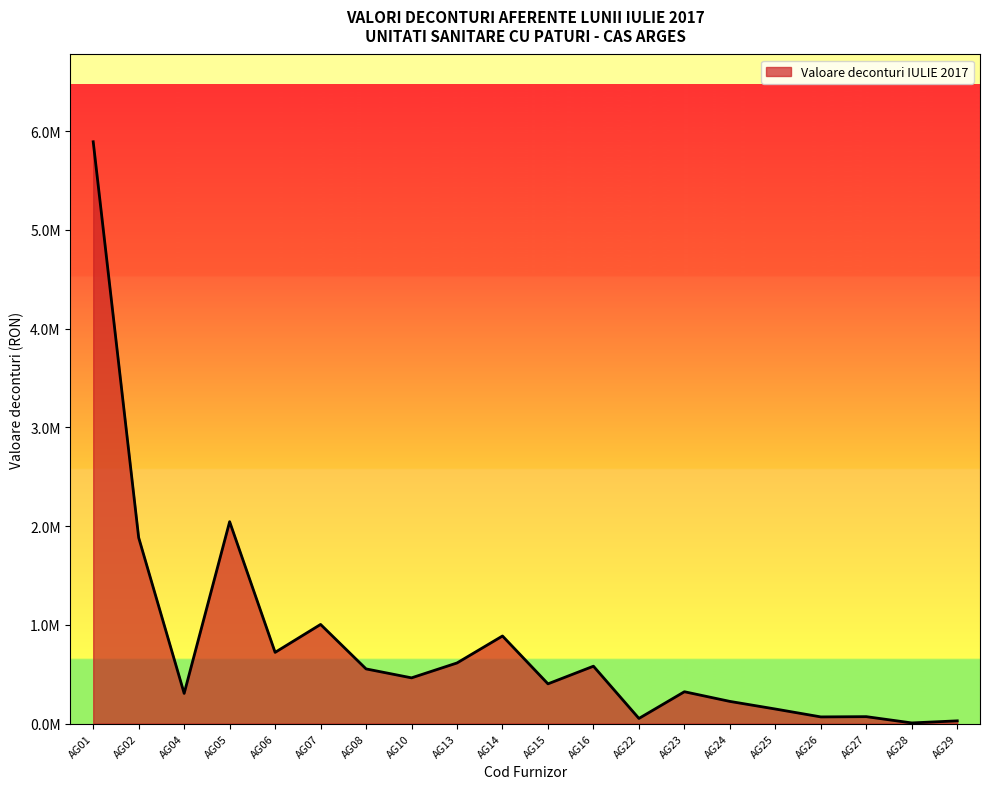

Does the chart have visible grid lines?

No